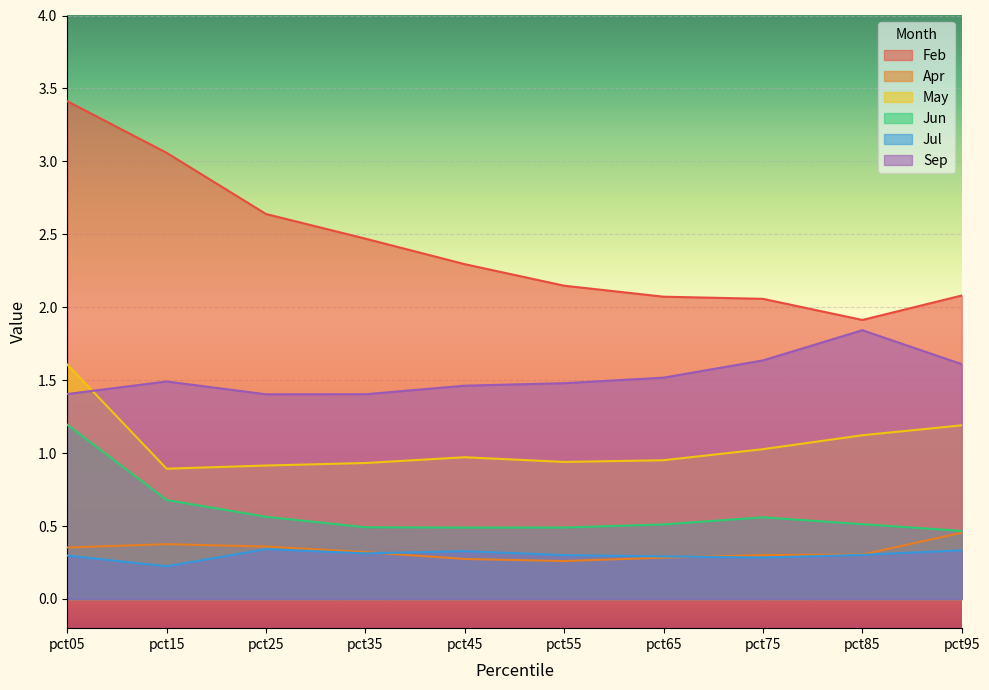

At pct65, list the series in order from smallest to largest.

Apr, Jul, Jun, May, Sep, Feb